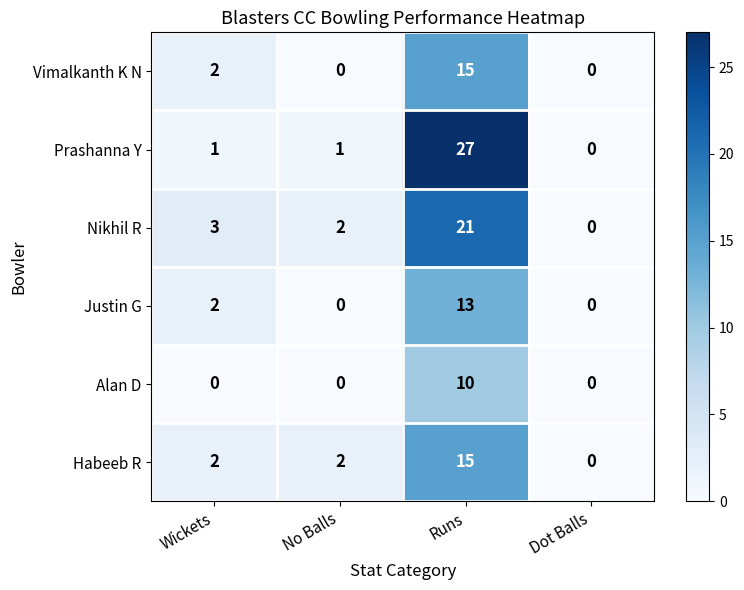

What is the difference between the maximum and minimum values in the Vimalkanth K N series?

15